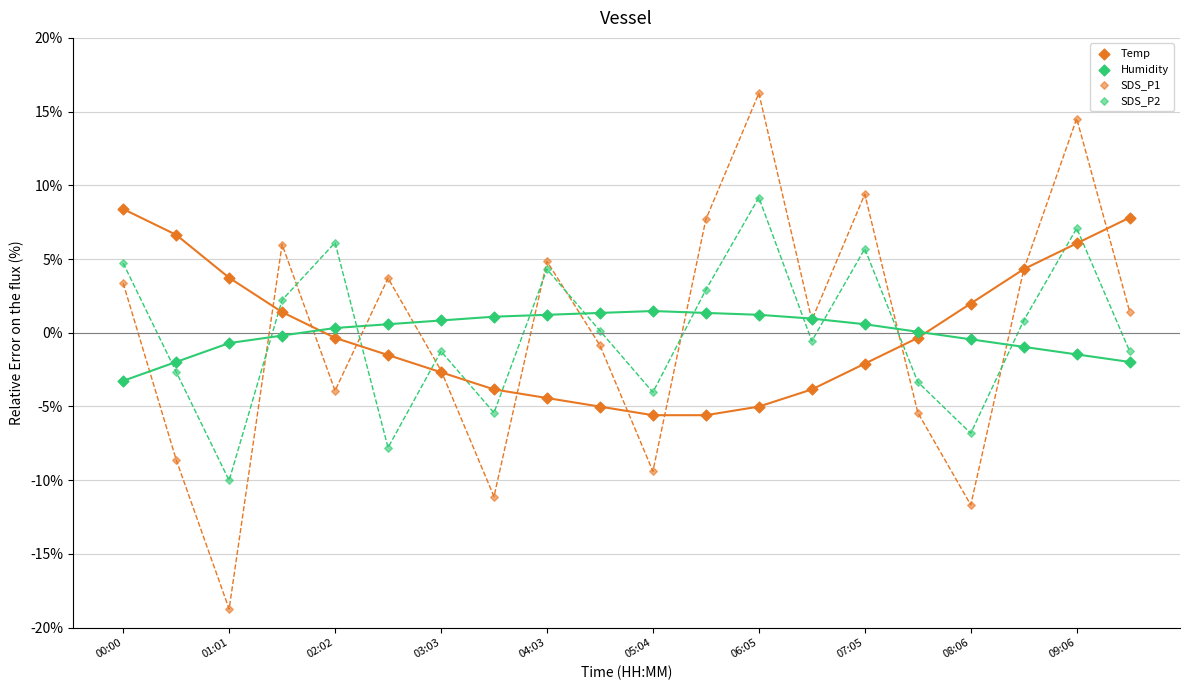

What are all the series names shown in the legend?

Temp, Humidity, SDS_P1, SDS_P2